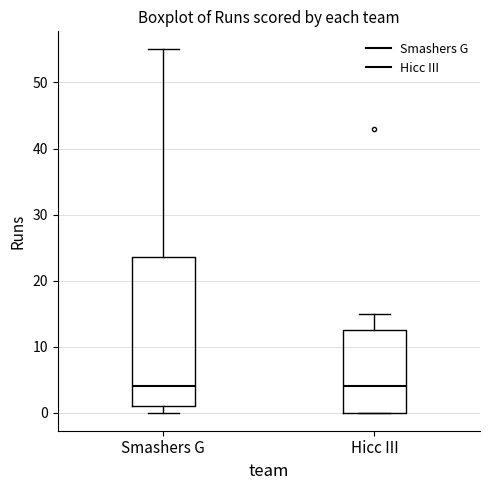

Which box is the tallest, from its lower edge to its upper edge?

Smashers G